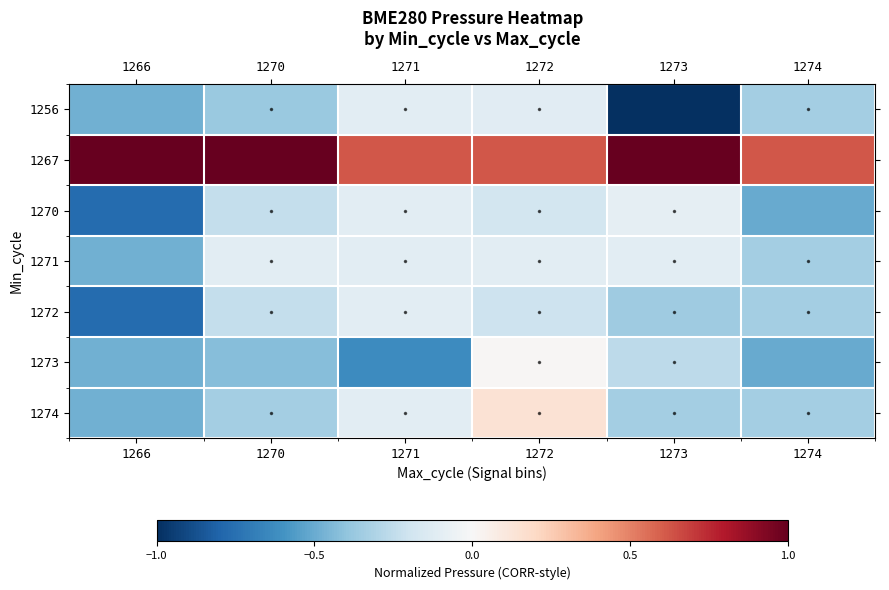

Reading left to right, transcribe all the data shown in this chart.

1256: 1266=-0.5	1270=-0.4	1271=-0.1	1272=-0.1	1273=-1.0	1274=-0.3
1267: 1266=1.0	1270=1.0	1271=0.6	1272=0.6	1273=1.0	1274=0.6
1270: 1266=-0.8	1270=-0.2	1271=-0.1	1272=-0.2	1273=-0.1	1274=-0.5
1271: 1266=-0.5	1270=-0.1	1271=-0.1	1272=-0.1	1273=-0.1	1274=-0.3
1272: 1266=-0.8	1270=-0.2	1271=-0.1	1272=-0.2	1273=-0.4	1274=-0.3
1273: 1266=-0.5	1270=-0.4	1271=-0.6	1272=0.0	1273=-0.3	1274=-0.5
1274: 1266=-0.5	1270=-0.3	1271=-0.1	1272=0.1	1273=-0.3	1274=-0.3